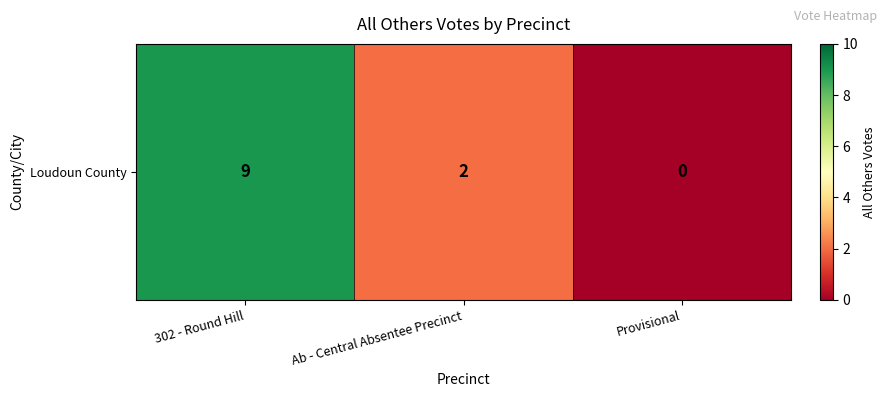

How many values are below 2?

1